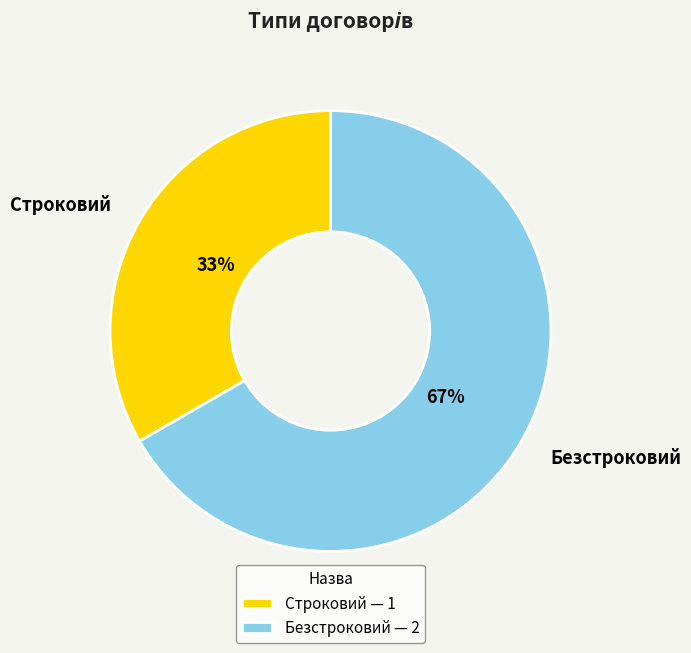

To the nearest percent, what percentage of the pie is Безстроковий?

67%